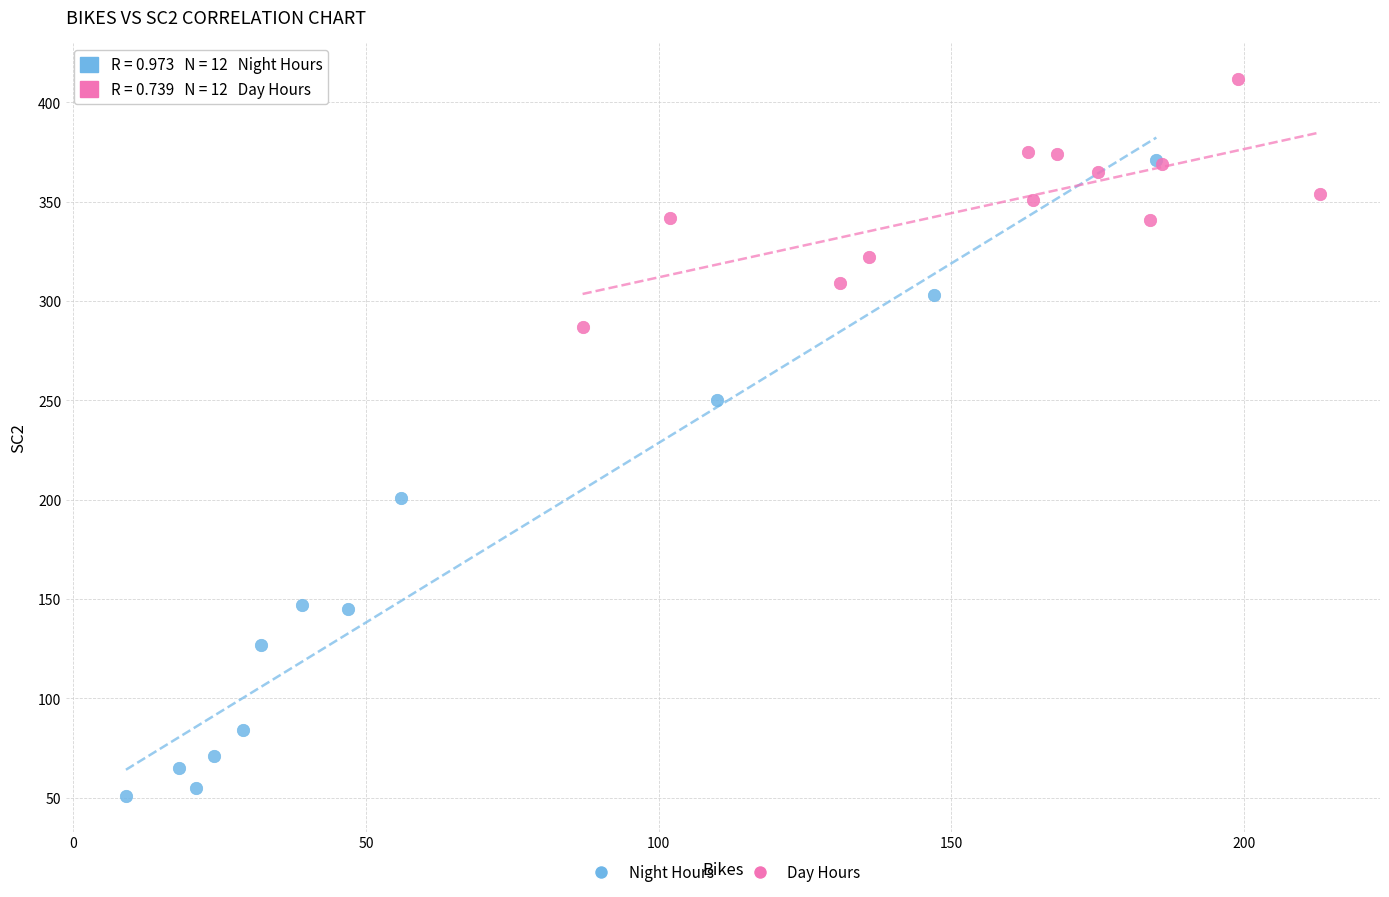

Which series has the largest Y range (max minus min)?

Night Hours